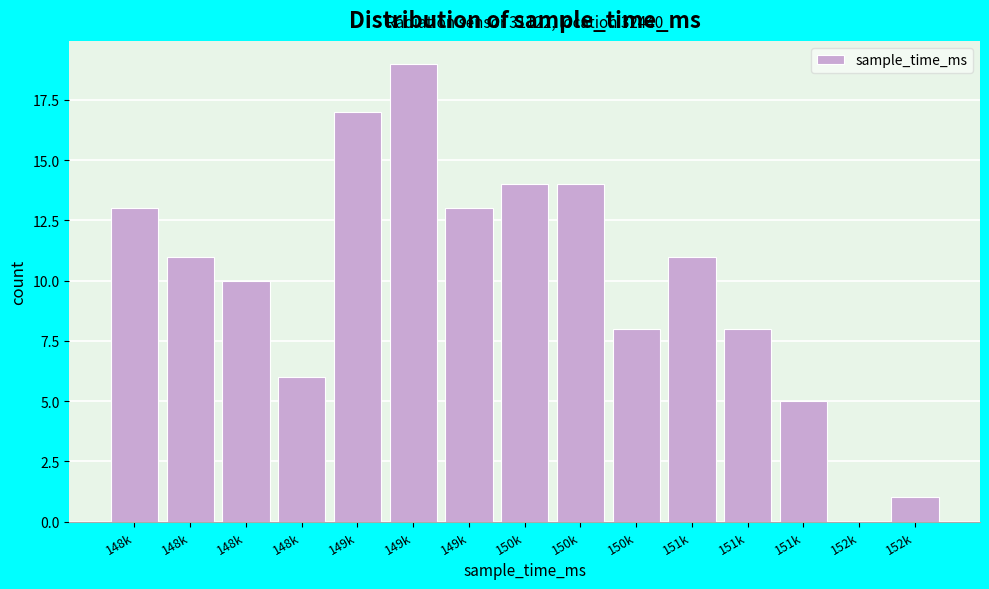

Are the bars horizontal?

No